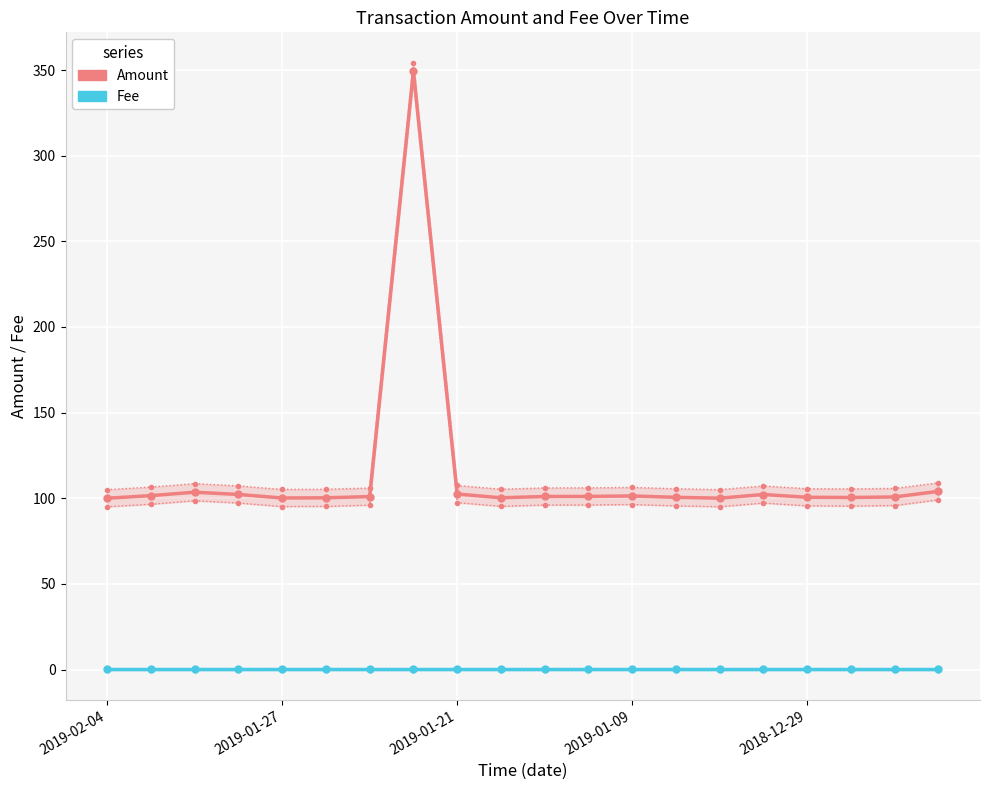

How many lines are shown in the chart?

6